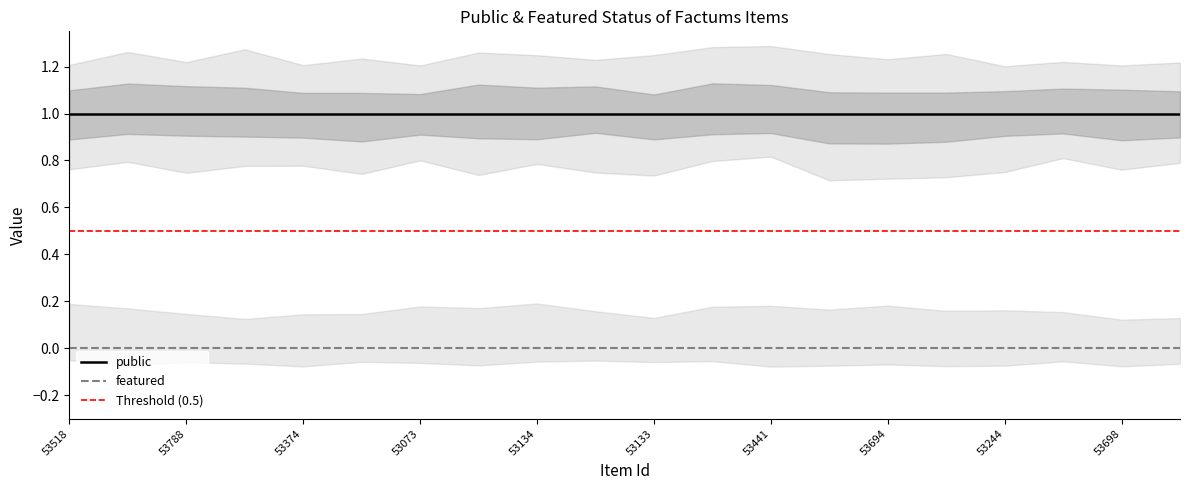

What position from the right is 53676?

13